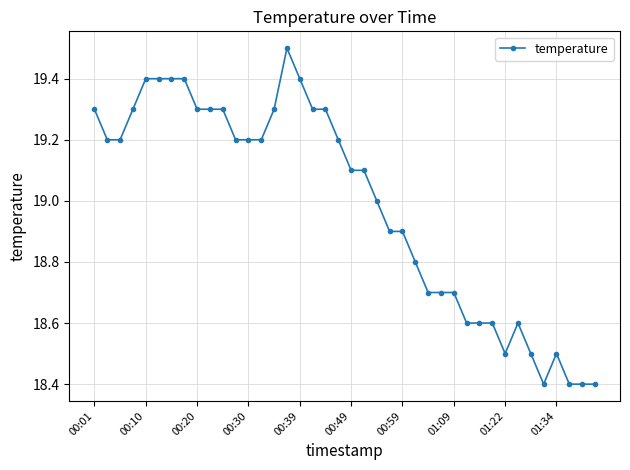

What is the greatest value displayed?

19.5